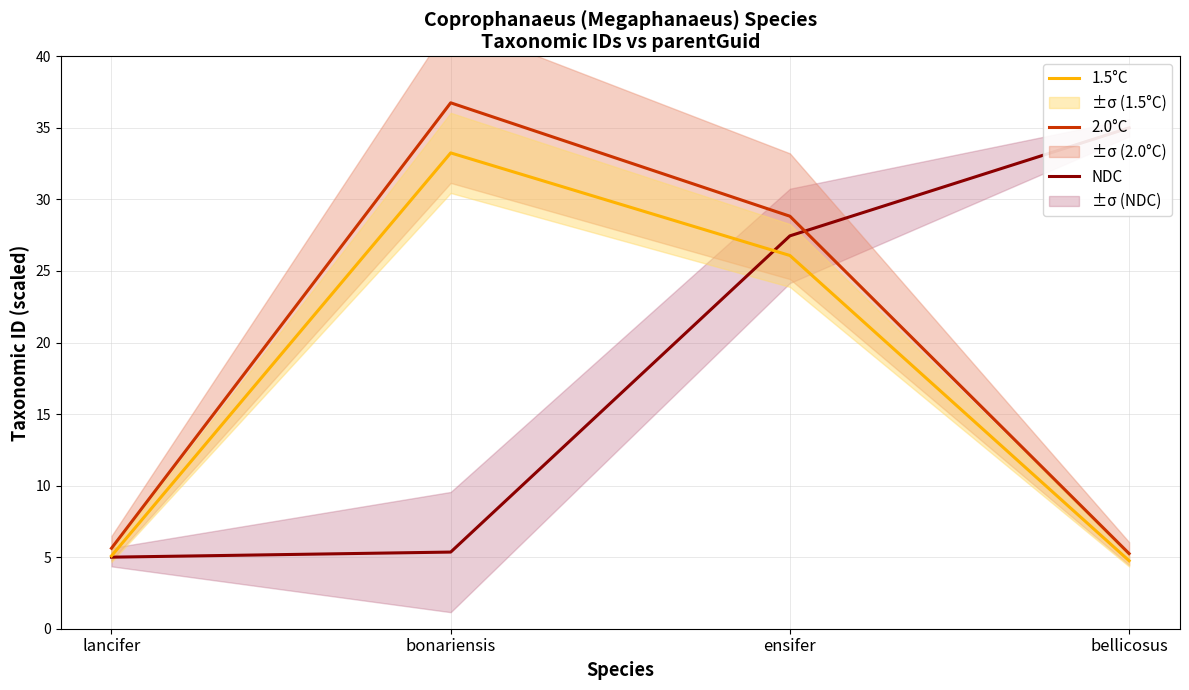

True or false: NDC has a value of 5.0 at lancifer.

True